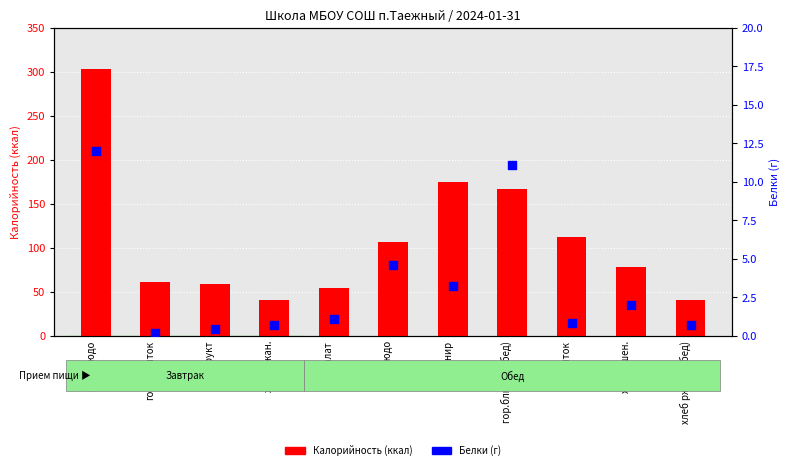

Which series has the largest total across all categories?

Калорийность